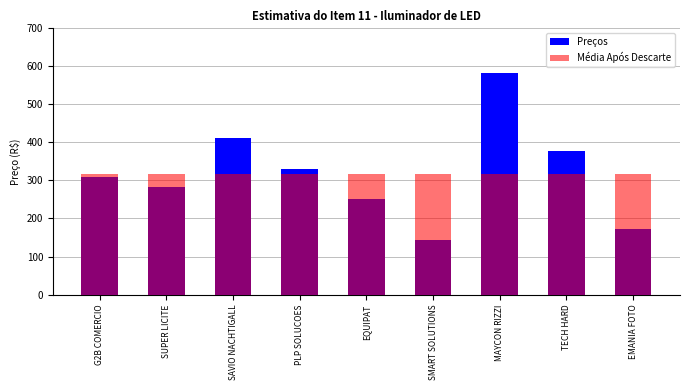

Which category has the lowest value in the Média Após Descarte series?

G2B COMERCIO